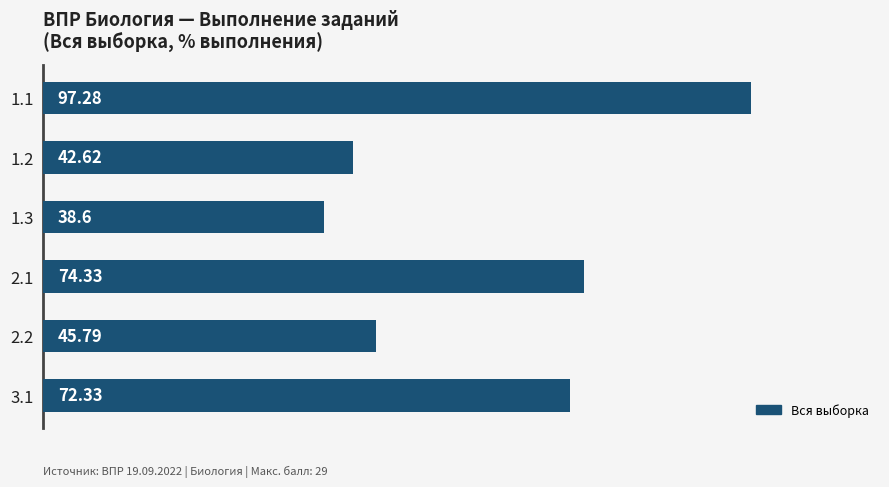

List the labels in order of value, largest first.

1.1, 2.1, 3.1, 2.2, 1.2, 1.3